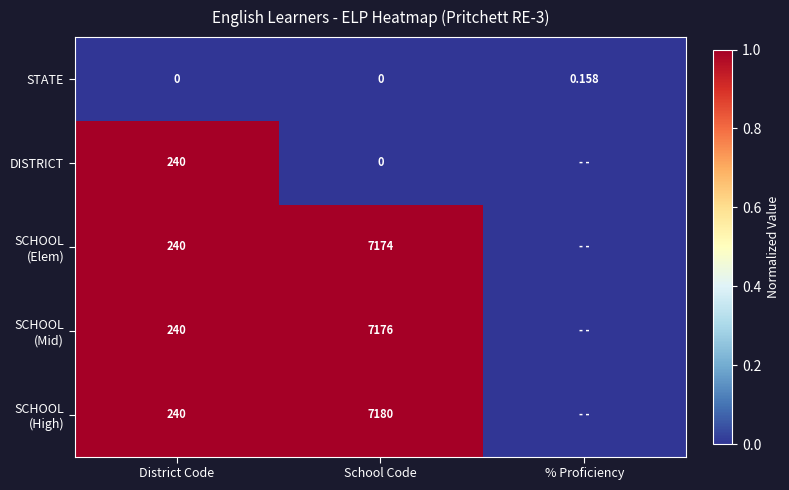

Which series has the largest total across all categories?

SCHOOL (High)